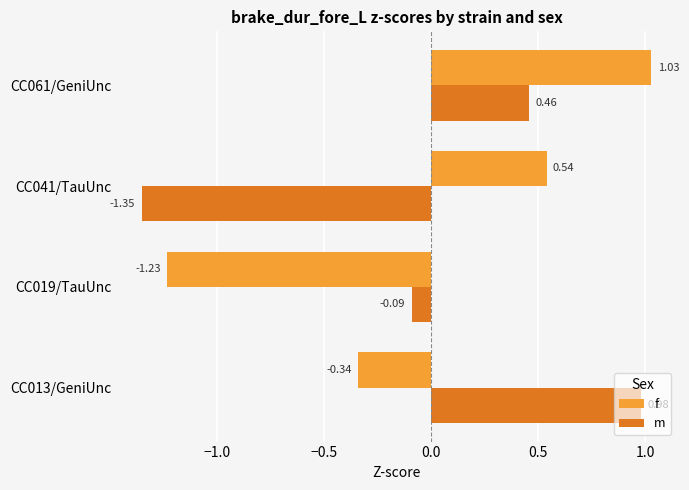

What are all the series names shown in the legend?

f, m